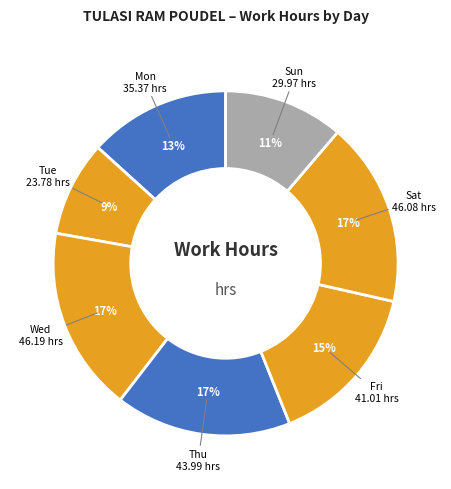

Count the number of slices in the pie.

7